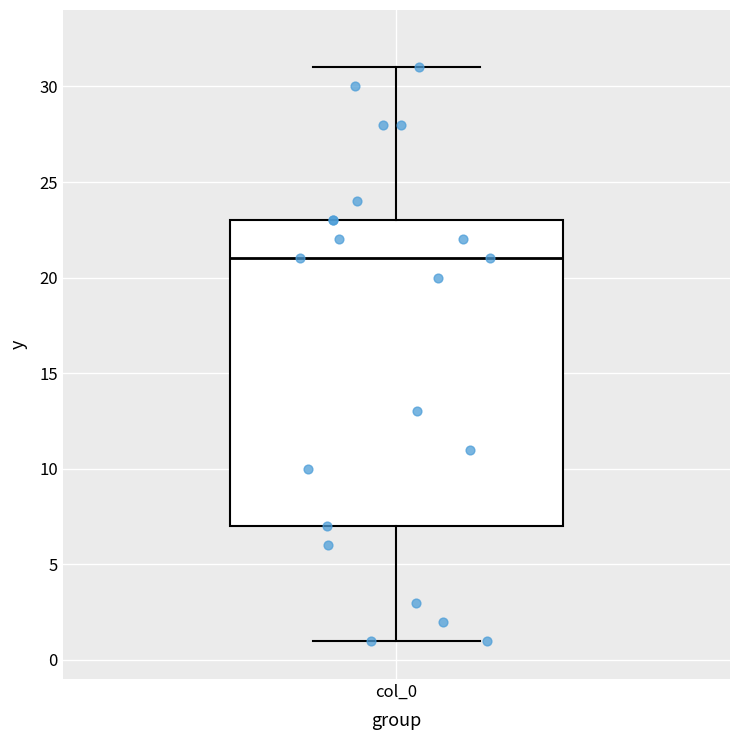

Where does the upper whisker of the box for col_0 end on the y-axis? The values are not printed on the chart, so give them approximately, as read against the axis.

31